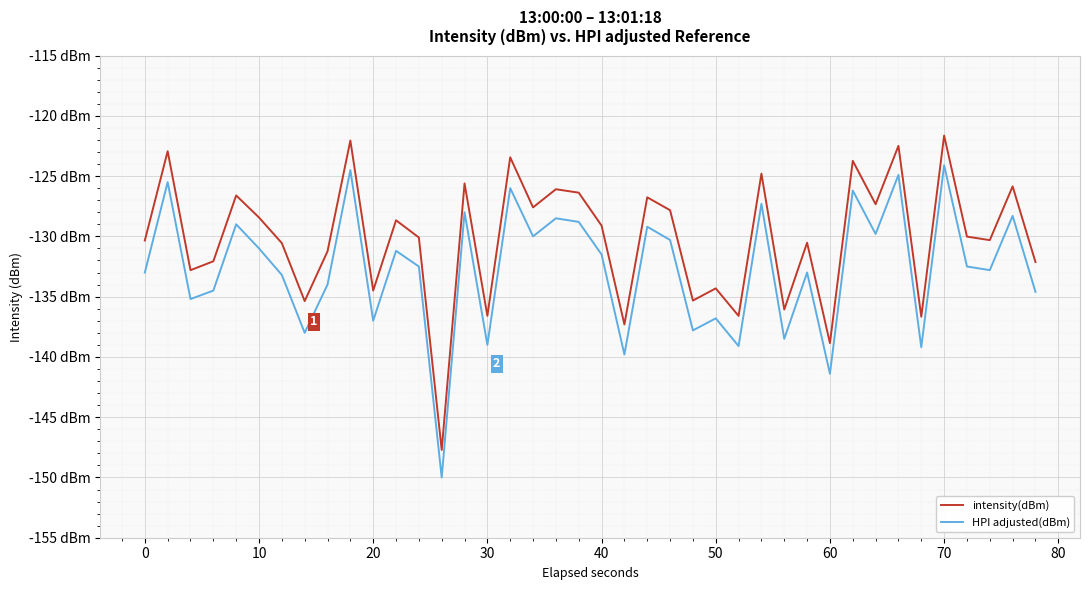

What are all the series names shown in the legend?

intensity(dBm), HPI adjusted(dBm)